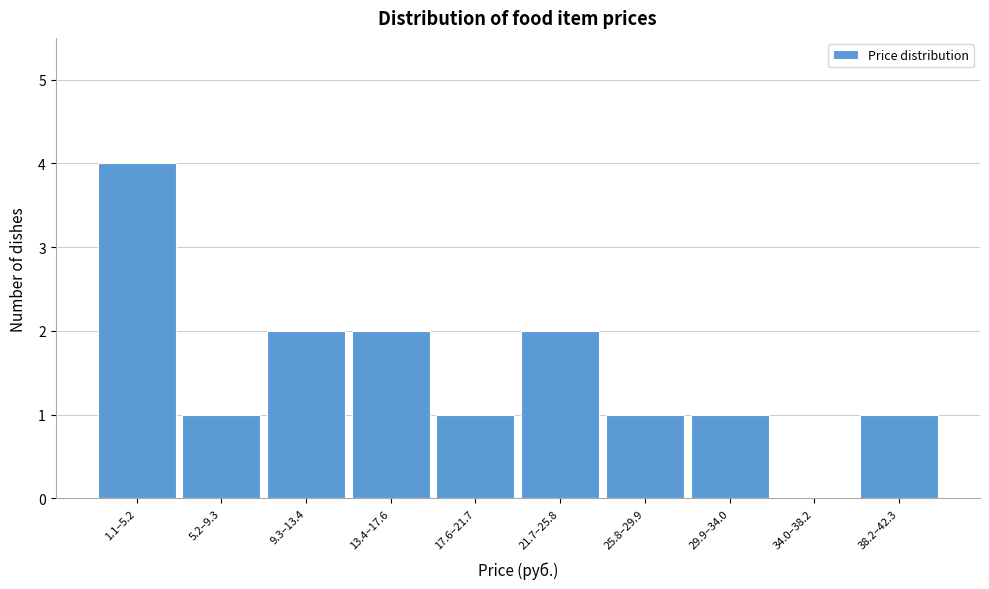

Reading left to right, transcribe all the data shown in this chart.

1.1–5.2=4	5.2–9.3=1	9.3–13.4=2	13.4–17.6=2	17.6–21.7=1	21.7–25.8=2	25.8–29.9=1	29.9–34.0=1	34.0–38.2=0	38.2–42.3=1